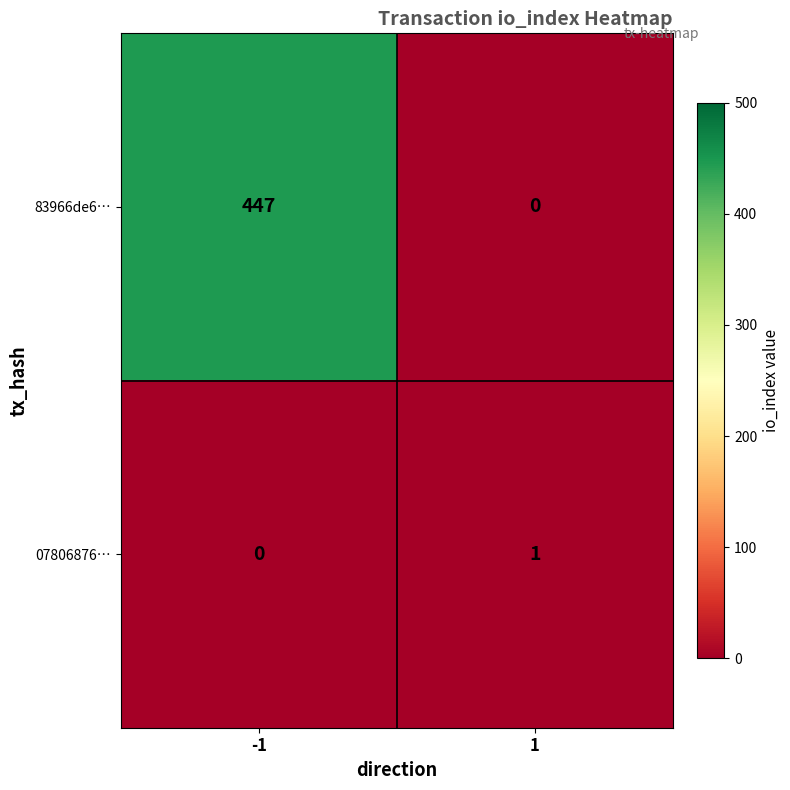

Reading left to right, list all the values displayed in this chart.

83966de6…: -1=447	1=0
07806876…: -1=0	1=1